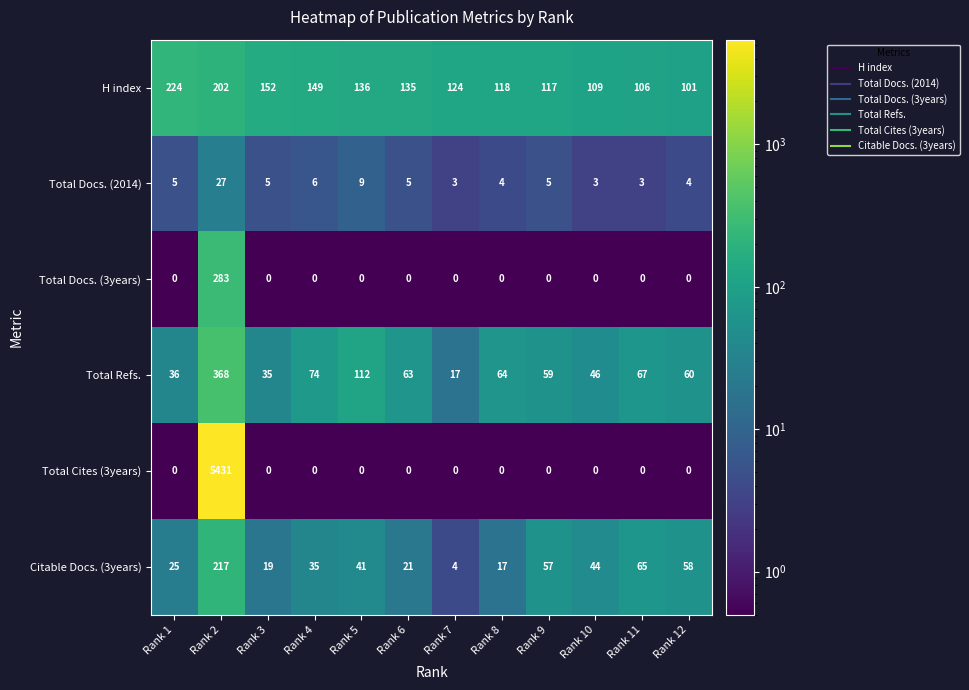

Where is Total Docs. (2014) nearest to the value 15?

Rank 5